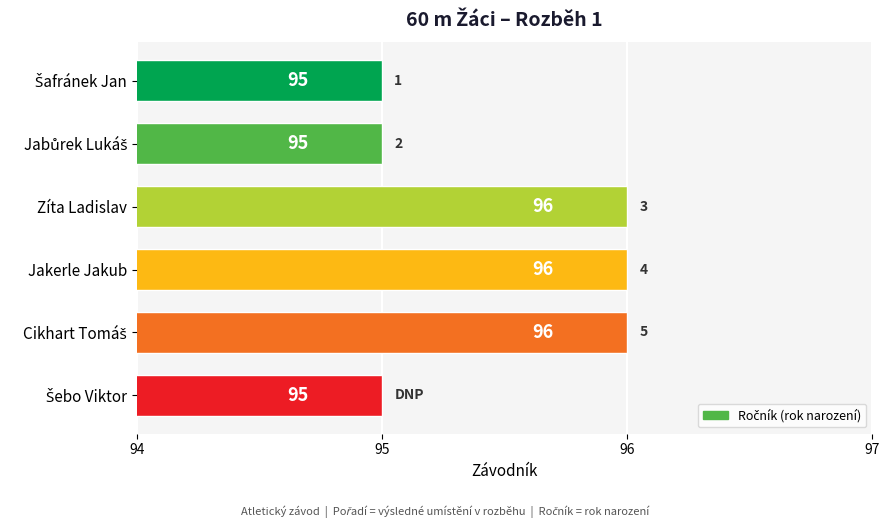

What is the maximum value shown in the chart?

96